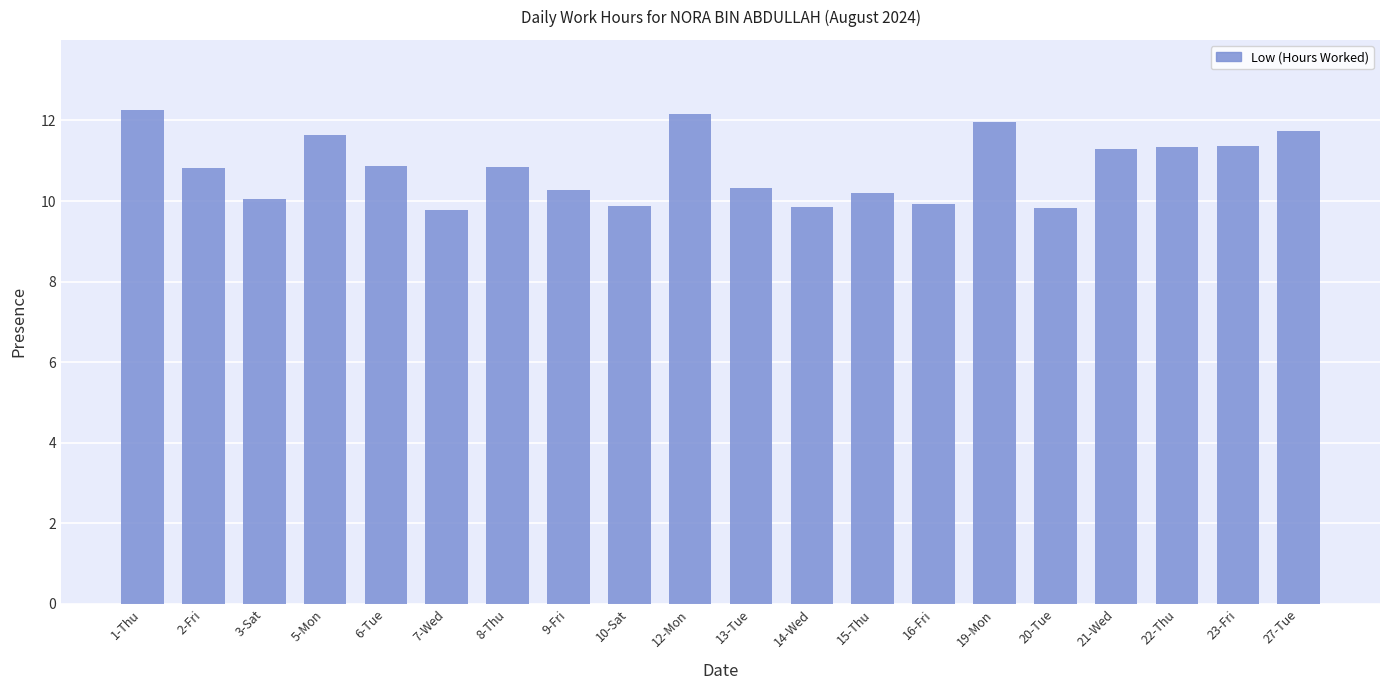

Between 22-Thu and 12-Mon, which is larger?

12-Mon